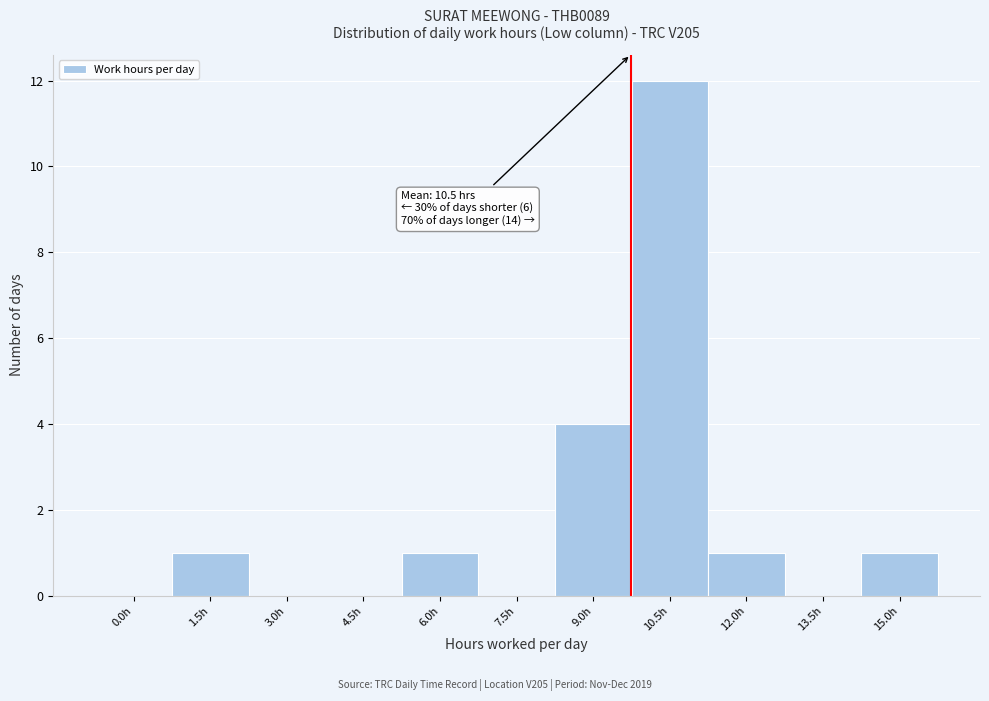

Reading right to left, transcribe all the data shown in this chart.

15.0h=1	13.5h=0	12.0h=1	10.5h=12	9.0h=4	7.5h=0	6.0h=1	4.5h=0	3.0h=0	1.5h=1	0.0h=0